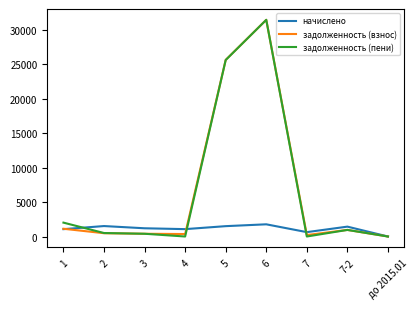

The value of задолженность (пени) at 7-2 is 955.6. True or false?

True